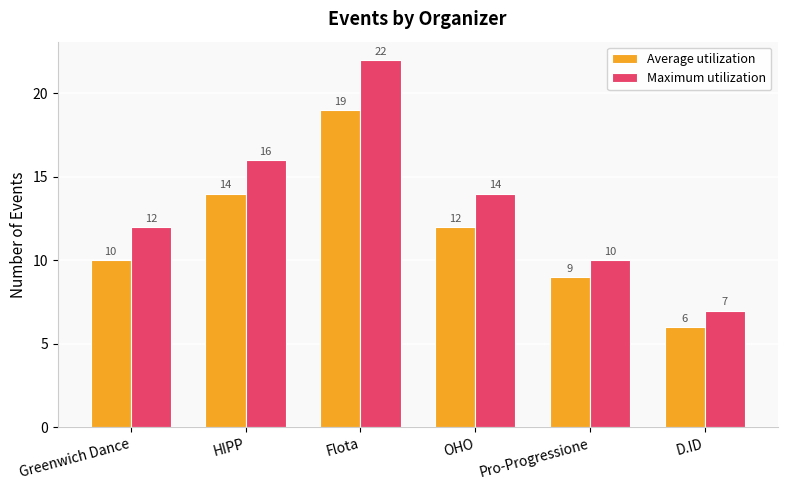

The Maximum utilization series shows 16 at HIPP. True or false?

True